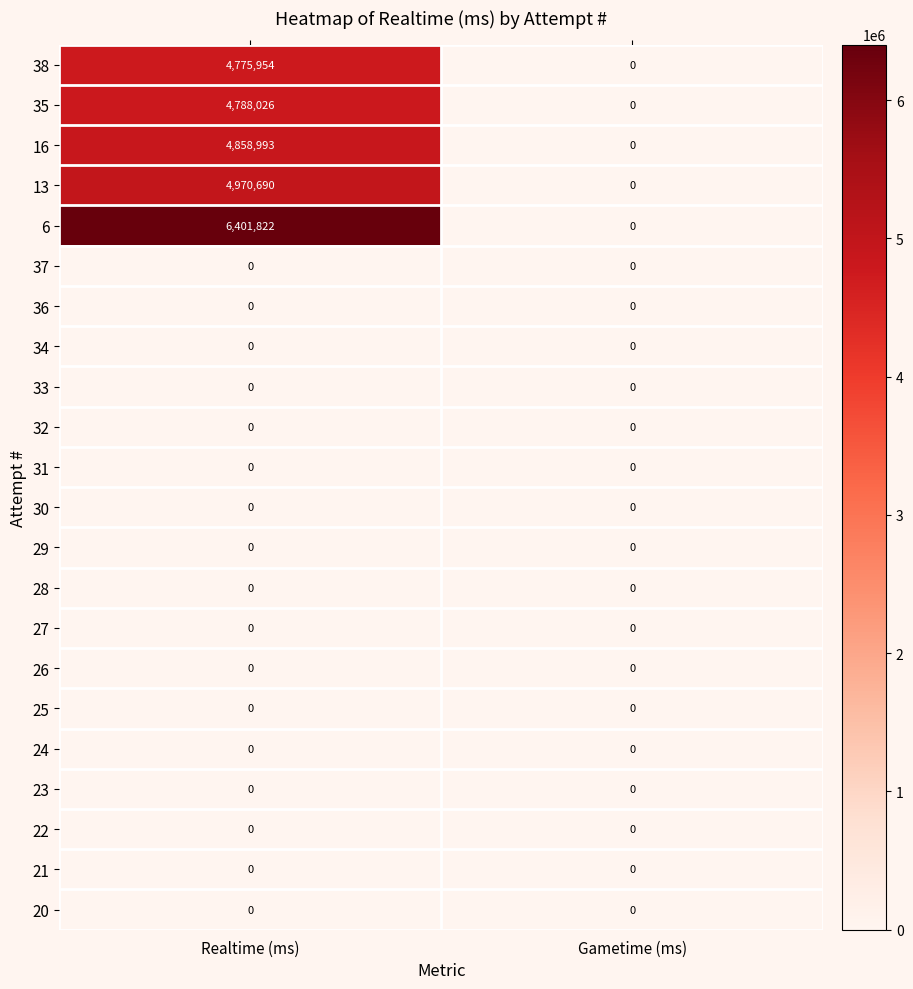

What is the greatest value displayed?

6401822